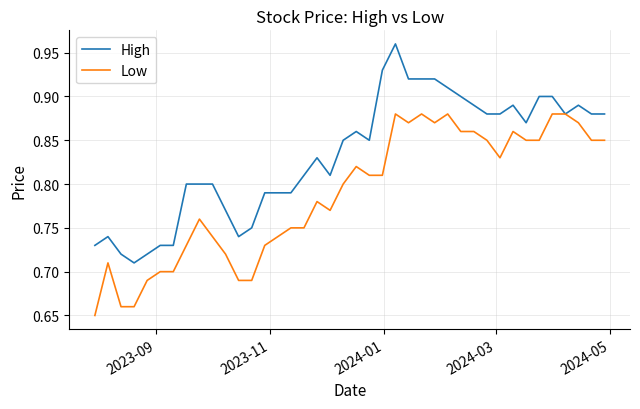

List the series in order of their peak value, highest first.

High, Low